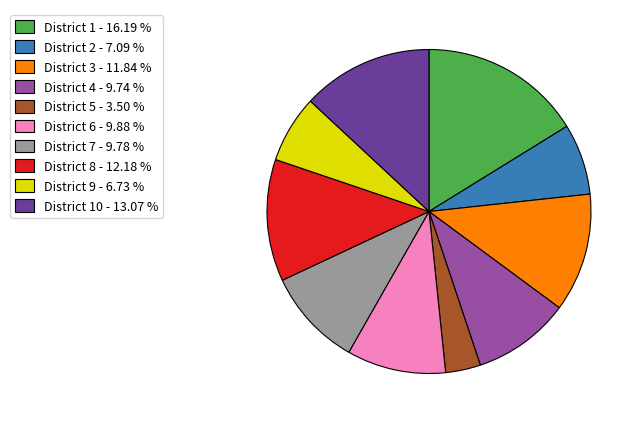

Combined, do District 9 - 6.73 % and District 7 - 9.78 % account for over 50%?

No